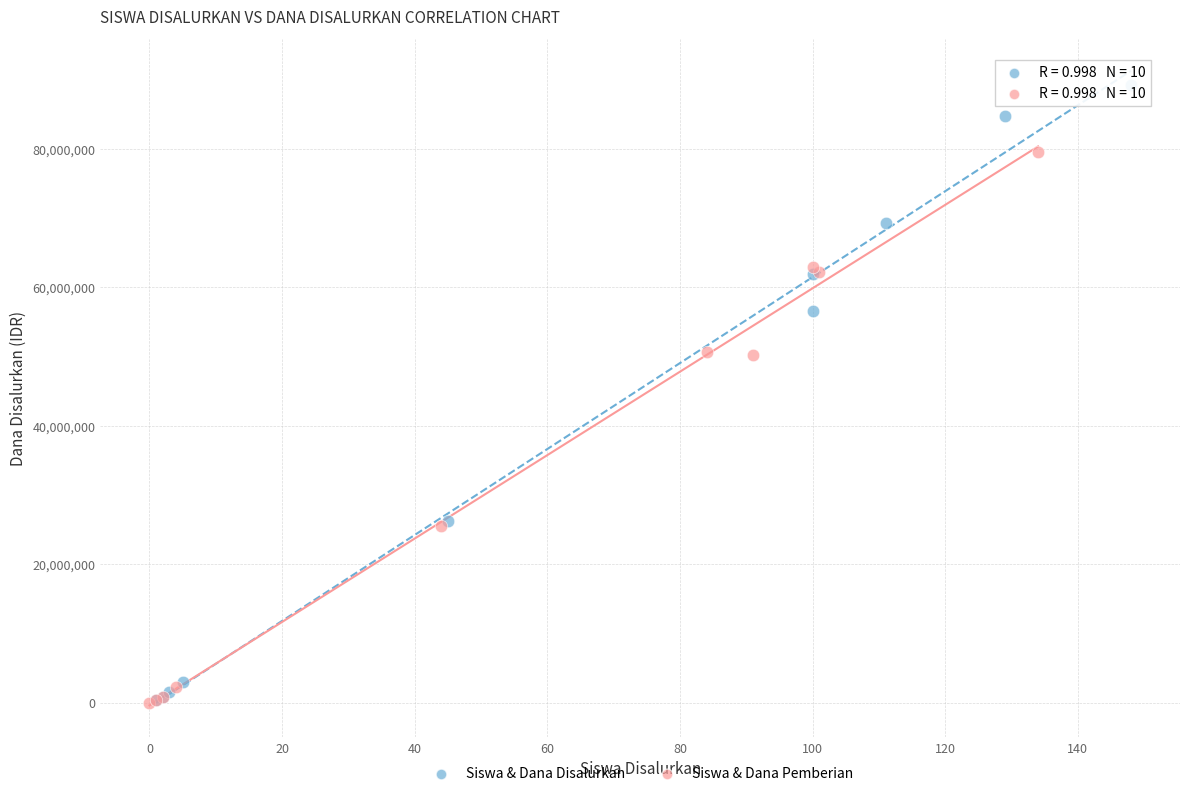

Which series has the widest spread of Y values?

Siswa & Dana Disalurkan